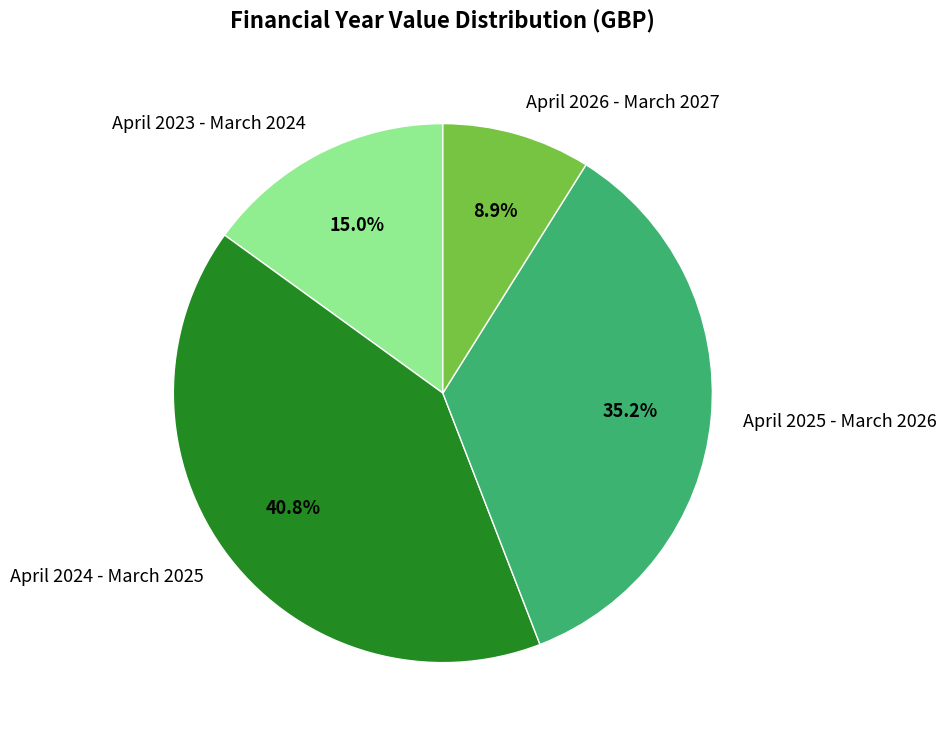

The April 2024 - March 2025 slice represents 41% of the pie. True or false?

True